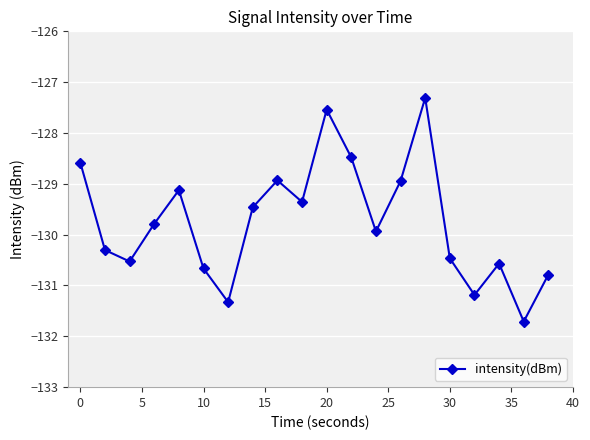

Reading left to right, what are all the values shown in this chart?

-128.6	-130.3	-130.5	-129.8	-129.1	-130.7	-131.3	-129.5	-128.9	-129.4	-127.5	-128.5	-129.9	-128.9	-127.3	-130.5	-131.2	-130.6	-131.7	-130.8